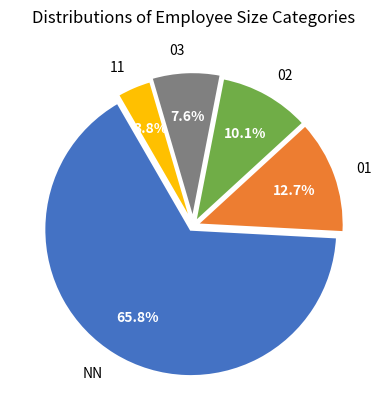

To the nearest percent, what is the difference between the NN and 02 slice percentages?

56%